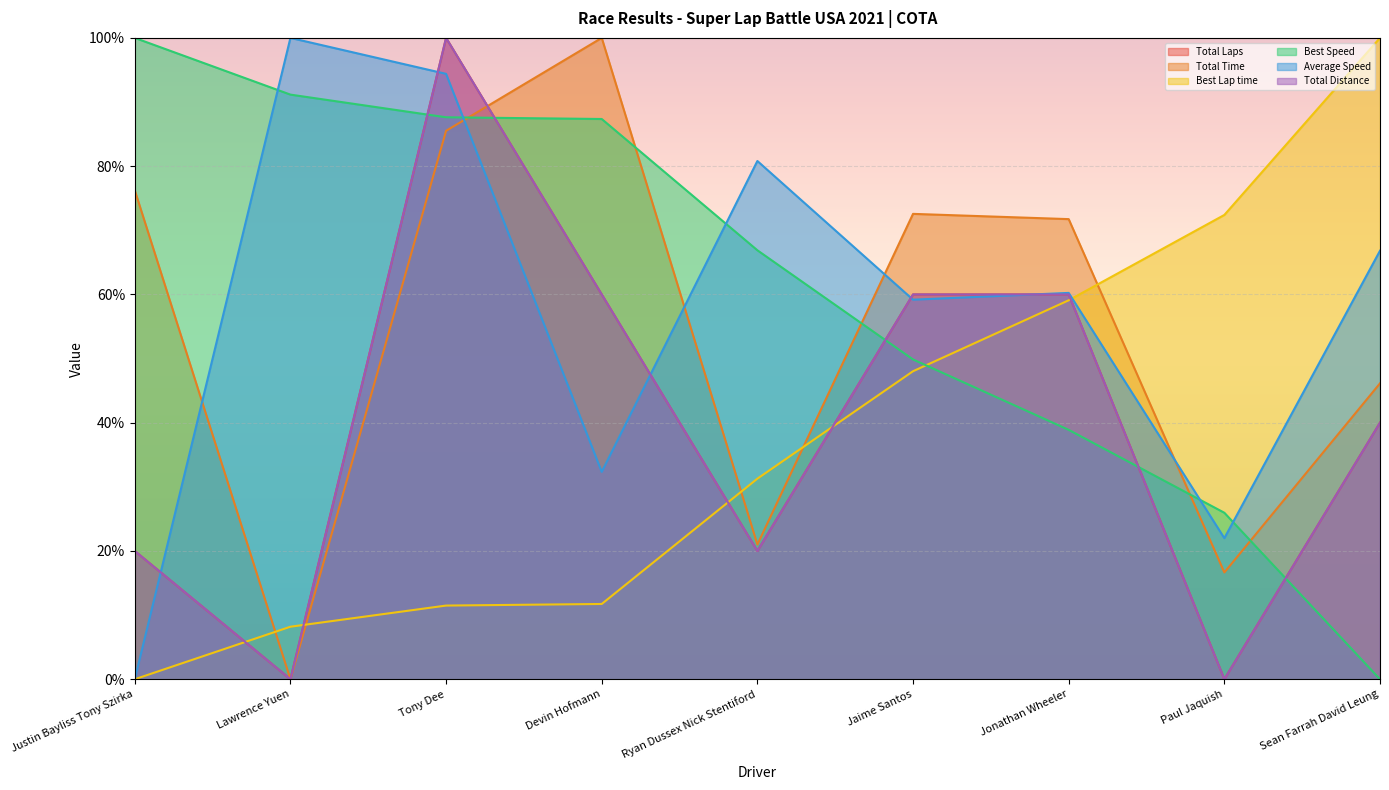

What are all the series names shown in the legend?

Total Laps, Total Time, Best Lap time, Best Speed, Average Speed, Total Distance